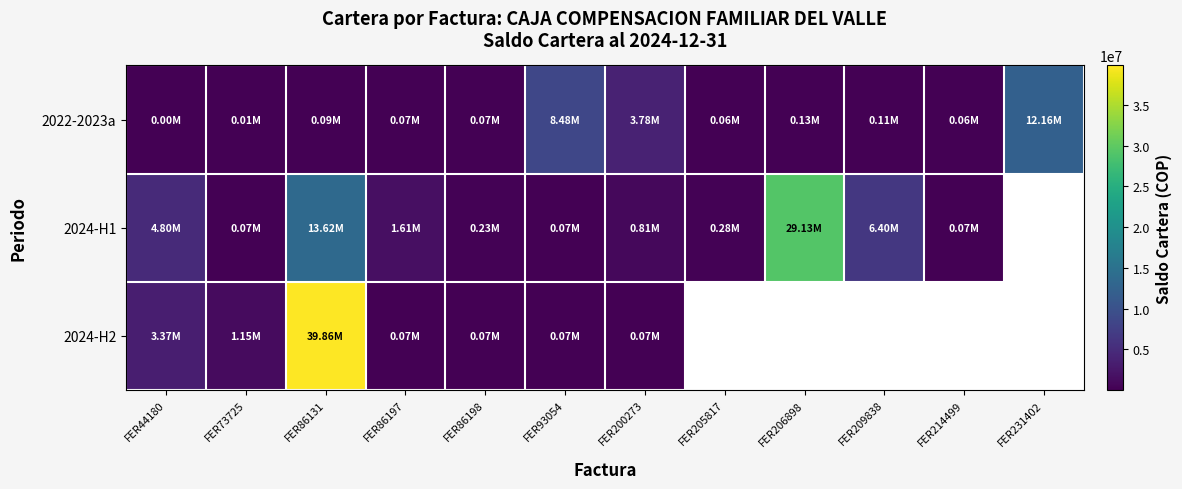

What value does the 2022-2023a series have at FER44180?

1900.0